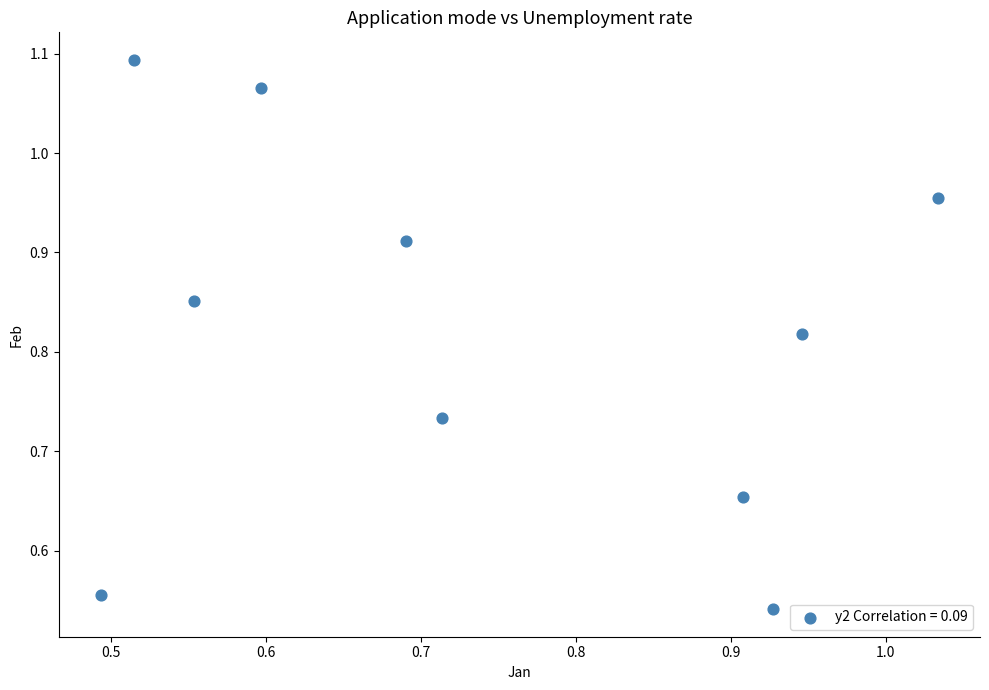

Count the number of points in this scatter plot.

10